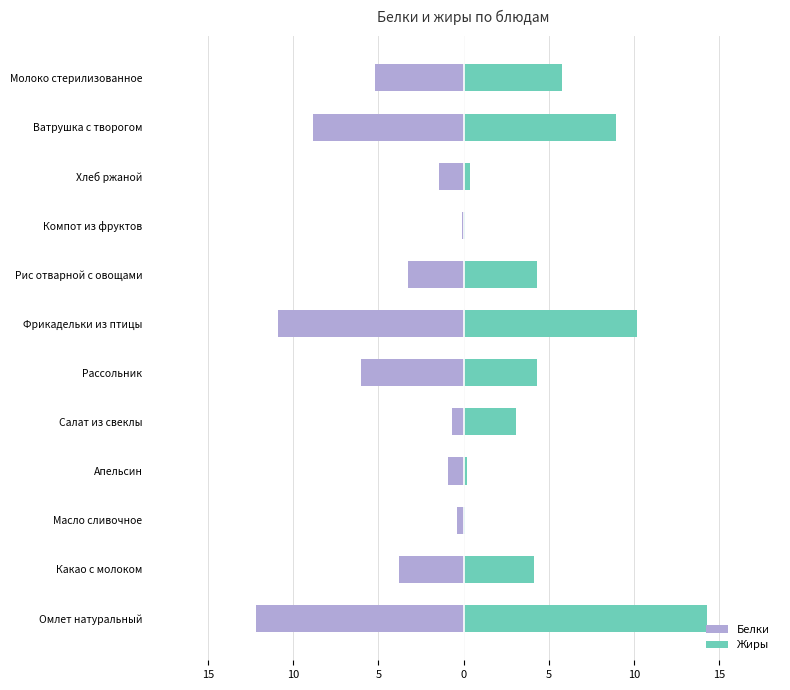

Rank the series at Молоко стерилизованное from highest to lowest value.

Жиры, Белки